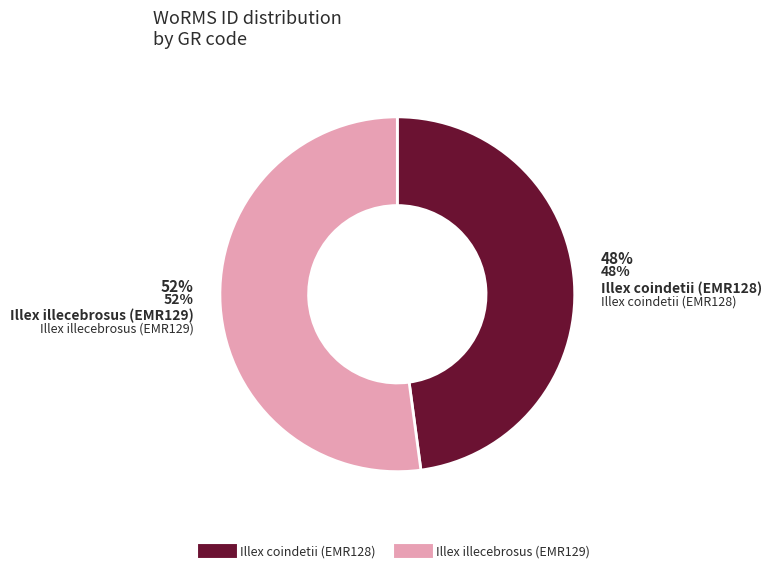

What percentage is NOT represented by Illex illecebrosus (EMR129)?

47.9%